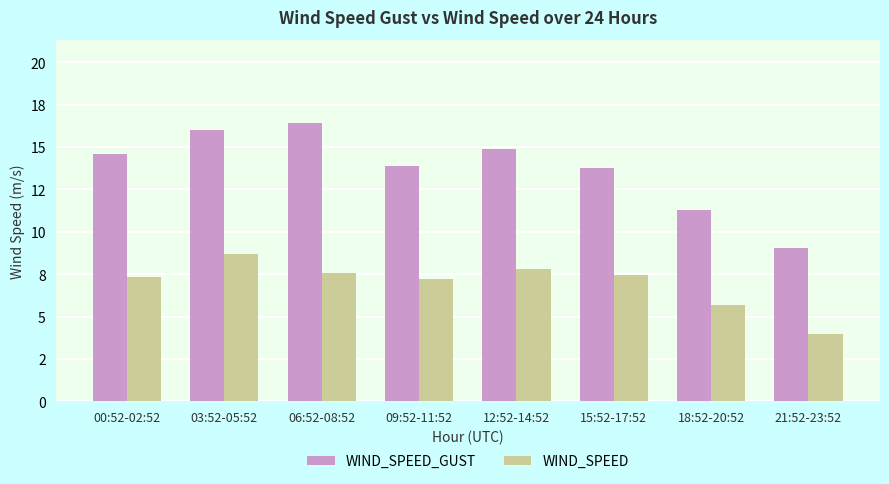

At which category does the chart reach its minimum across all series?

21:52-23:52